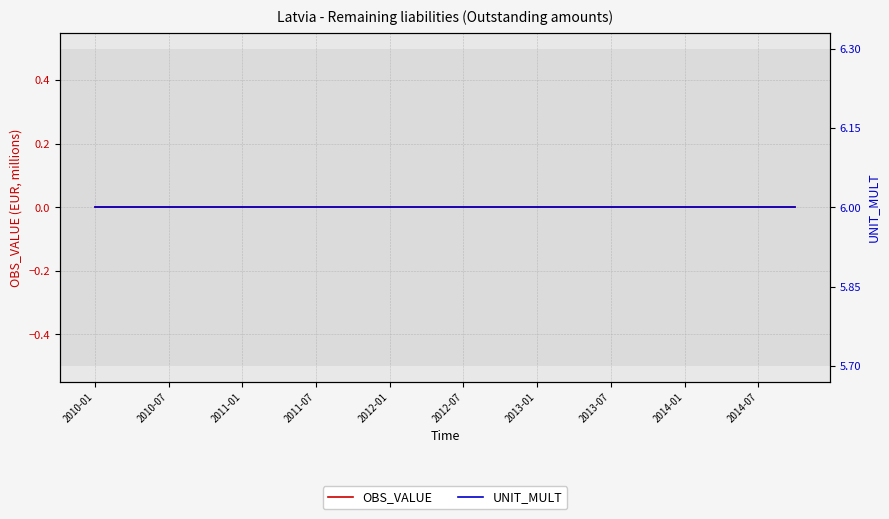

At how many categories does at least one series exceed 4?

20